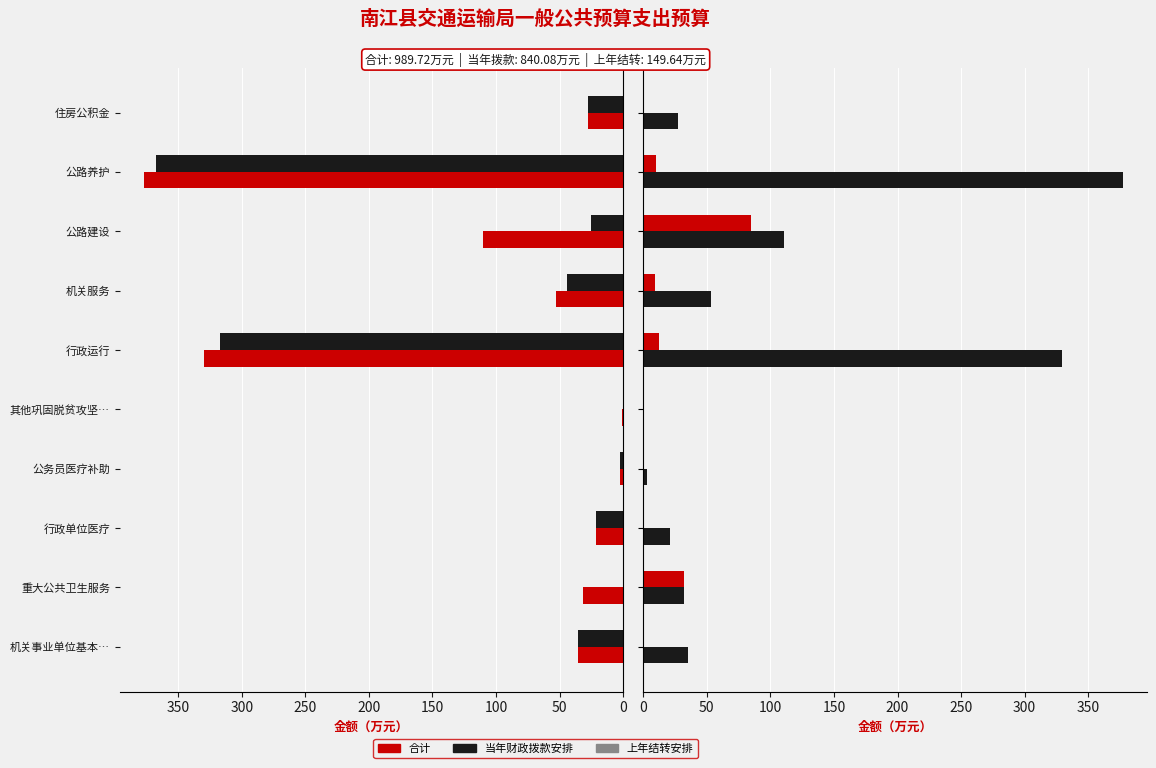

Reading right to left, transcribe all the data shown in this chart.

当年财政拨款安排: 27.5	367.1	25.6	44.0	316.9	0.0	2.5	21.1	0.0	35.3
合计: 27.5	377.2	110.6	53.1	329.6	0.8	2.5	21.1	31.9	35.3
上年结转安排: 0.0	10.1	85.0	9.2	12.7	0.8	0.0	0.0	31.9	0.0